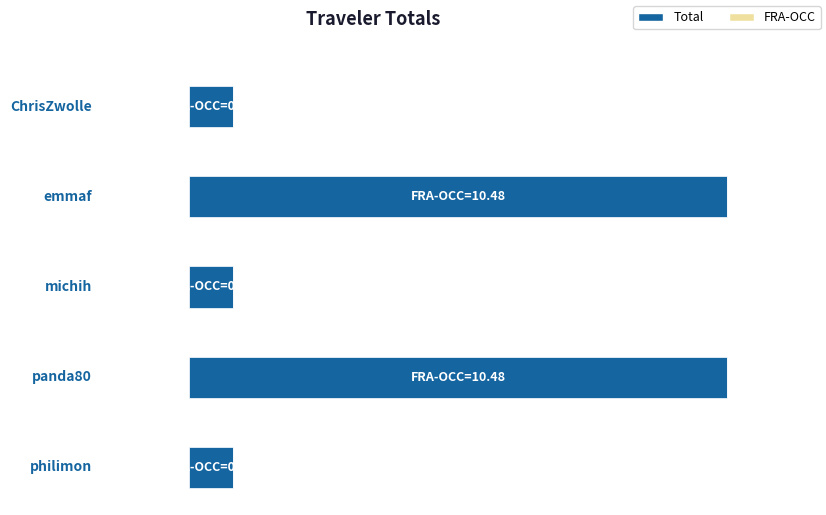

Reading right to left, extract all data points from this chart.

Total: 0.9	10.5	0.9	10.5	0.9
FRA-OCC: 0.9	10.5	0.9	10.5	0.9